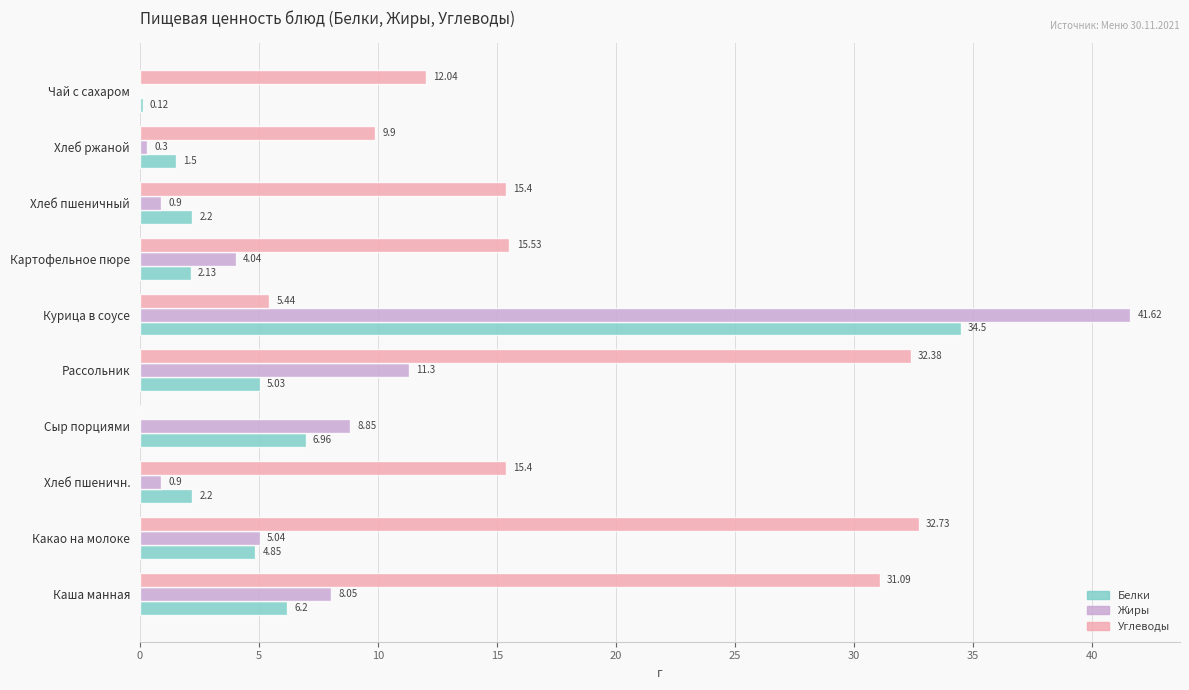

What is the sum of all Белки values?

65.7